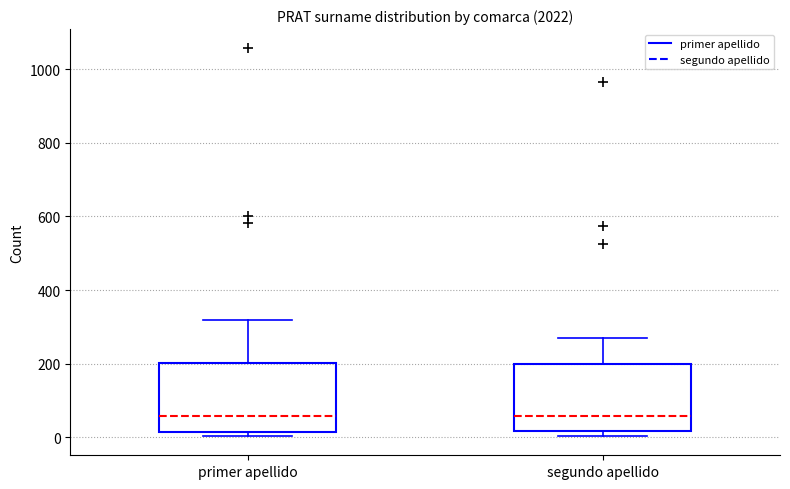

Where is the upper edge of the box for segundo apellido on the y-axis? The values are not printed on the chart, so give them approximately, as read against the axis.

200